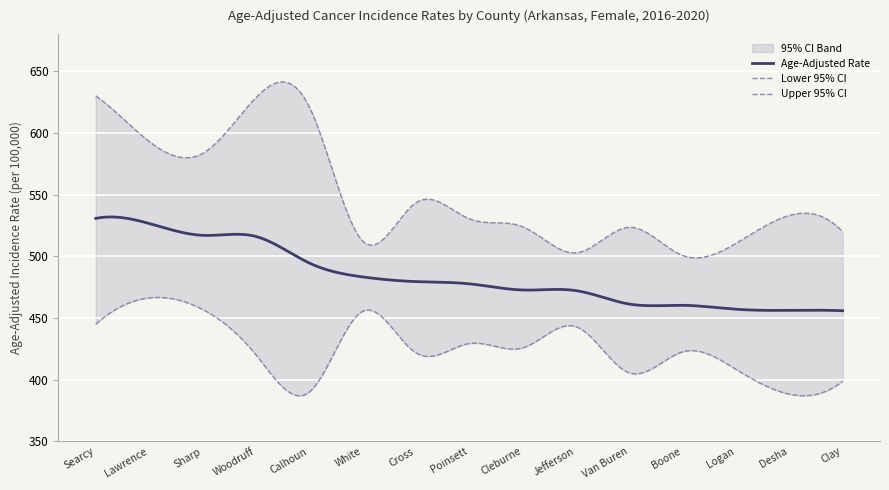

Which category has the highest value in the Lower 95% CI series?

Lawrence